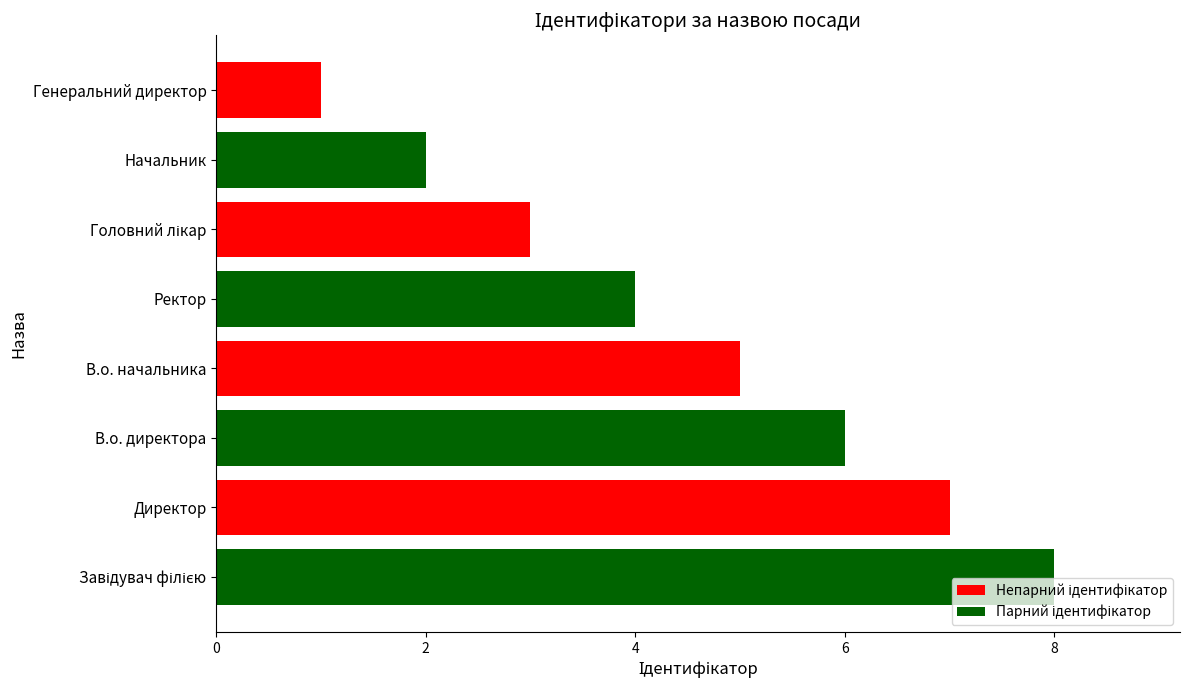

What is the change in value from В.о. начальника to Генеральний директор?

-4